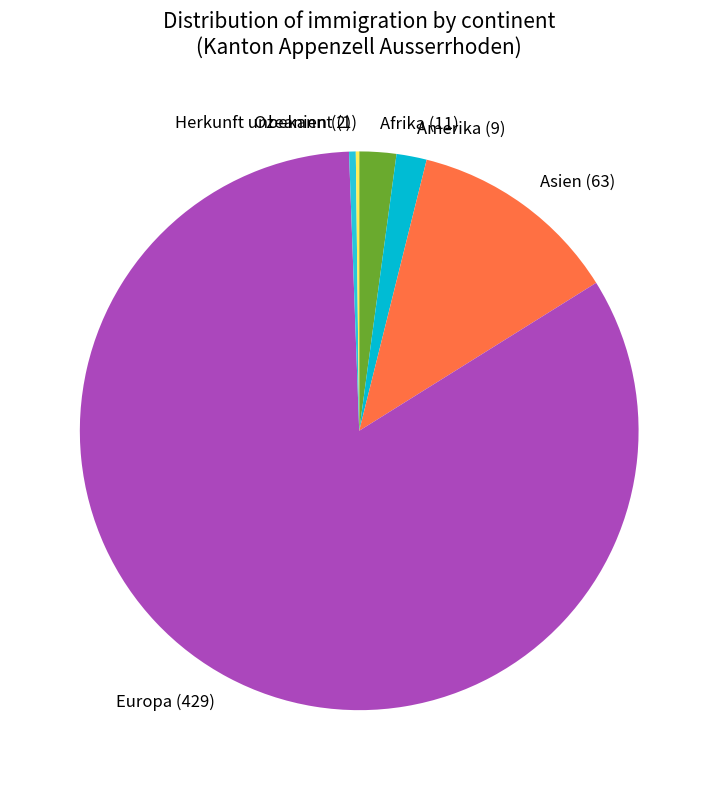

Between Europa (429) and Afrika (11), which is larger?

Europa (429)